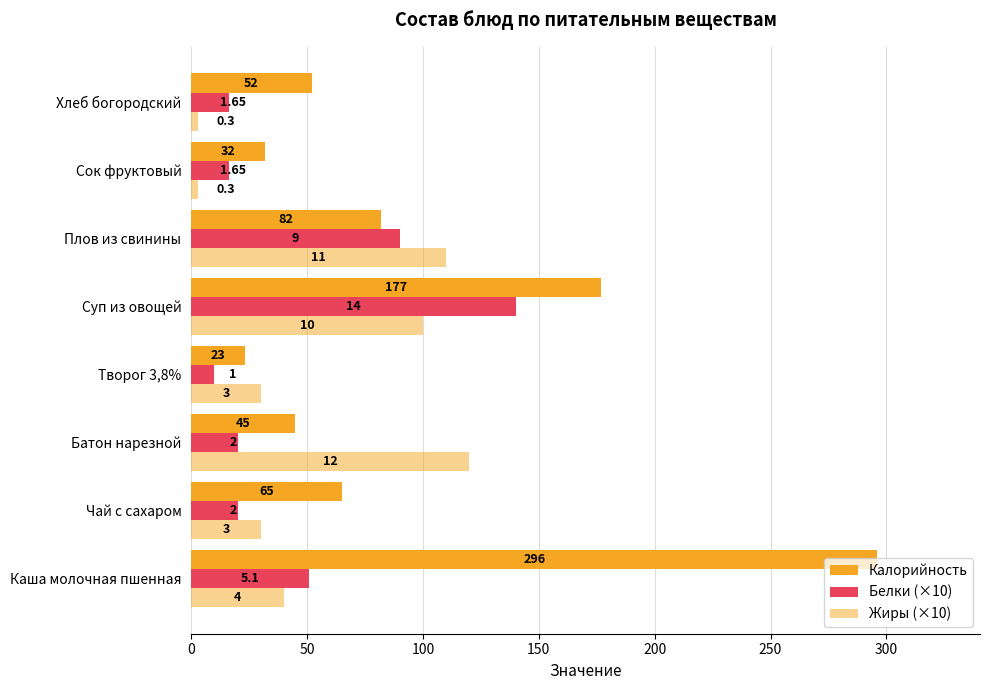

How many bars are there in each group?

3